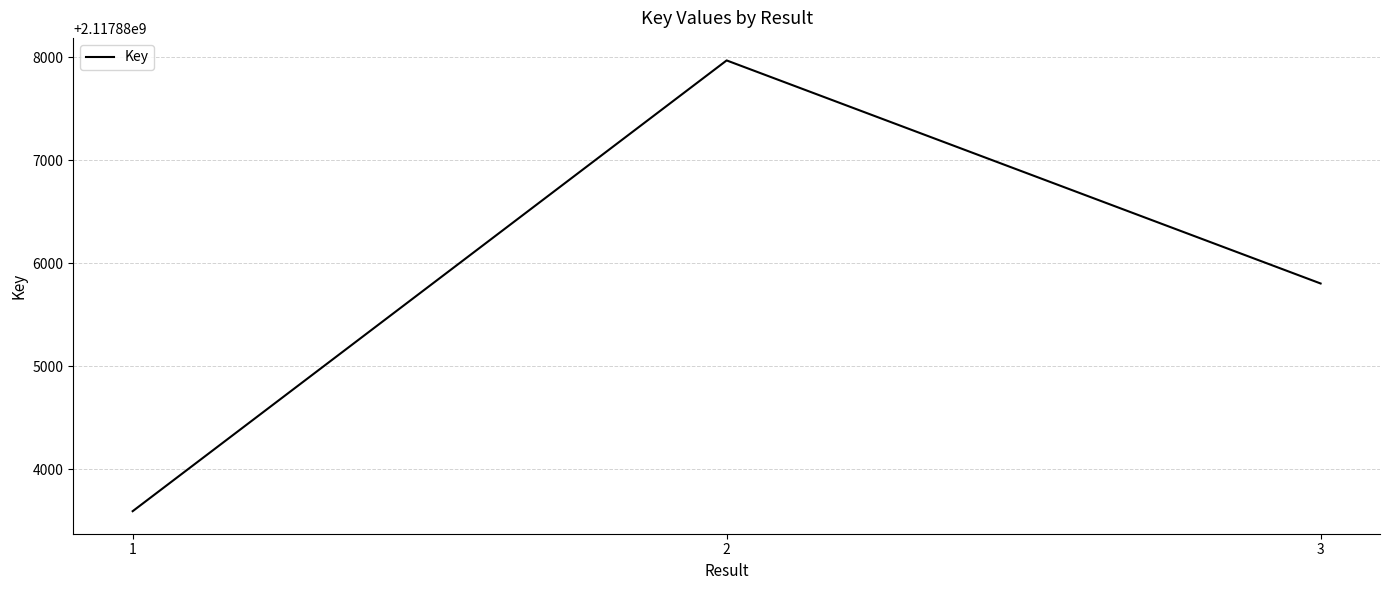

Reading left to right, transcribe all the data shown in this chart.

2117883592	2117887967	2117885802